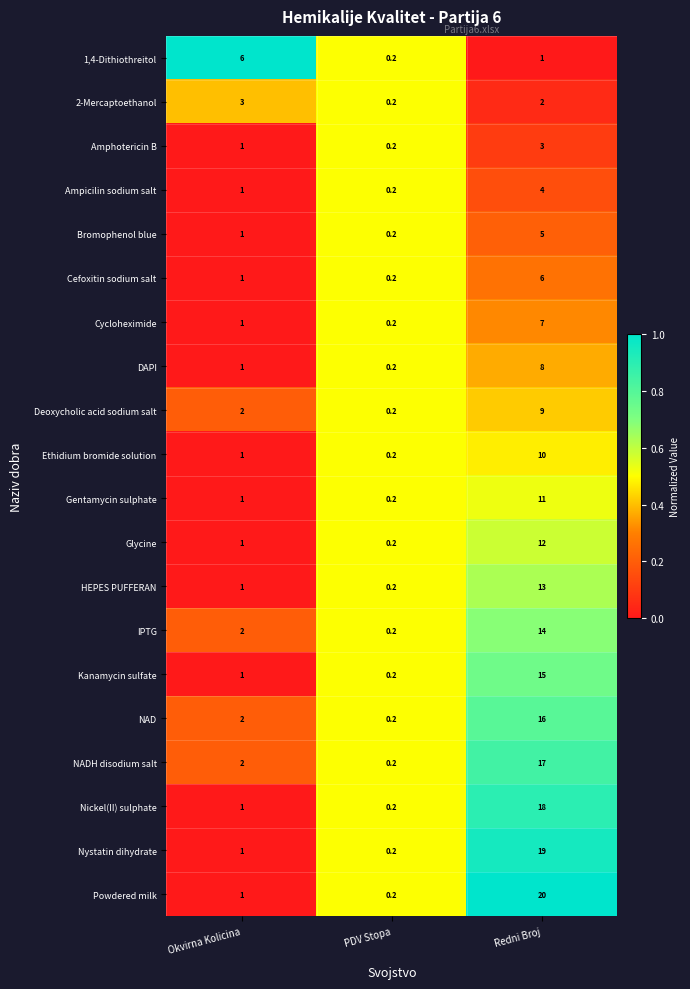

What is the difference between the second highest and minimum values in the Bromophenol blue series?

0.8